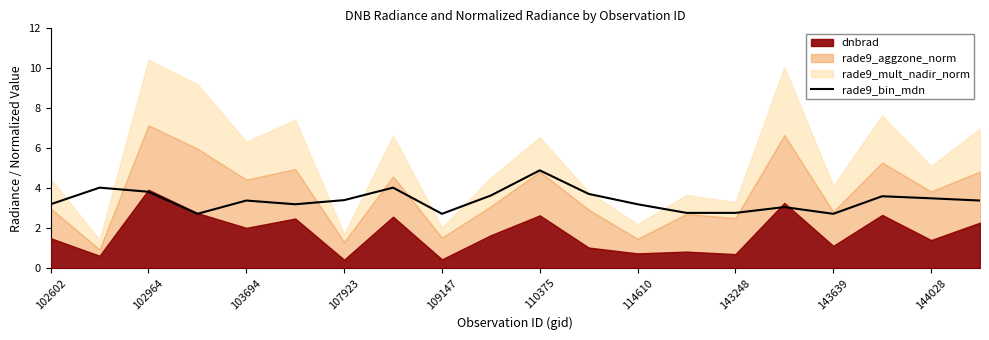

At which label does rade9_bin_mdn reach its peak?

110375